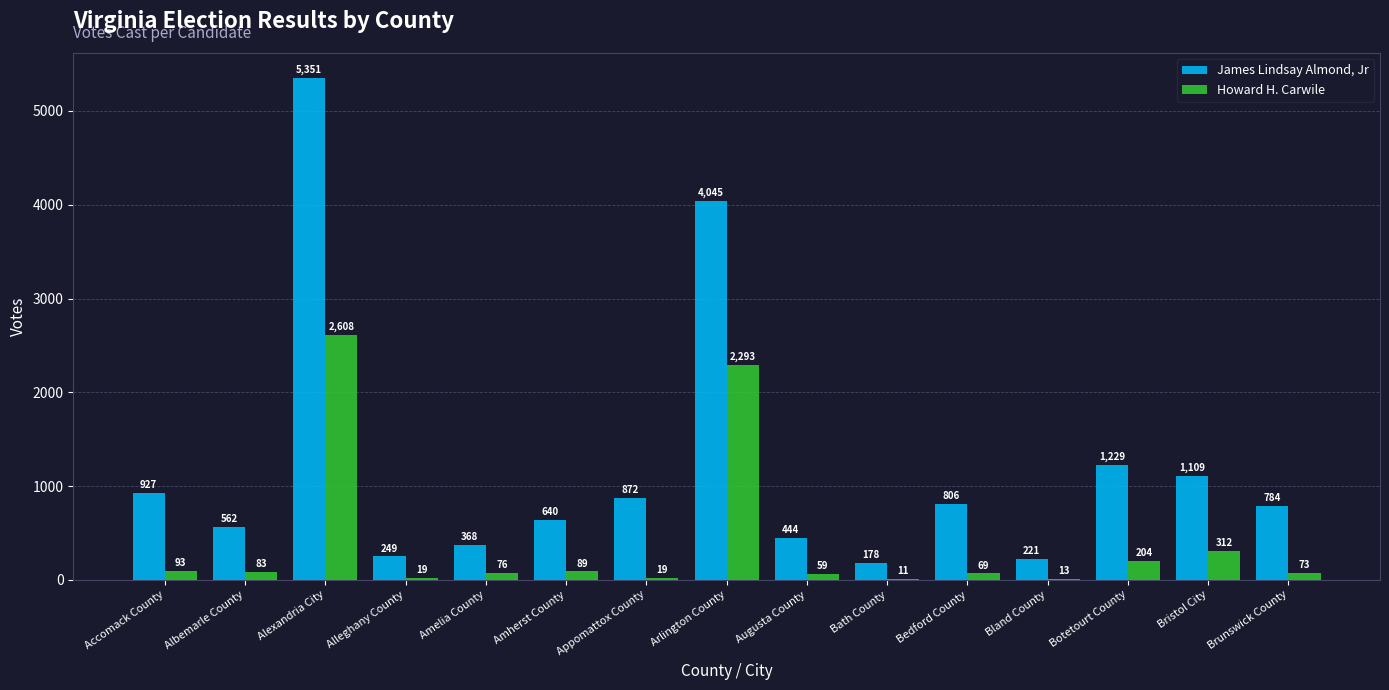

Which series has the largest range (max minus min)?

James Lindsay Almond, Jr